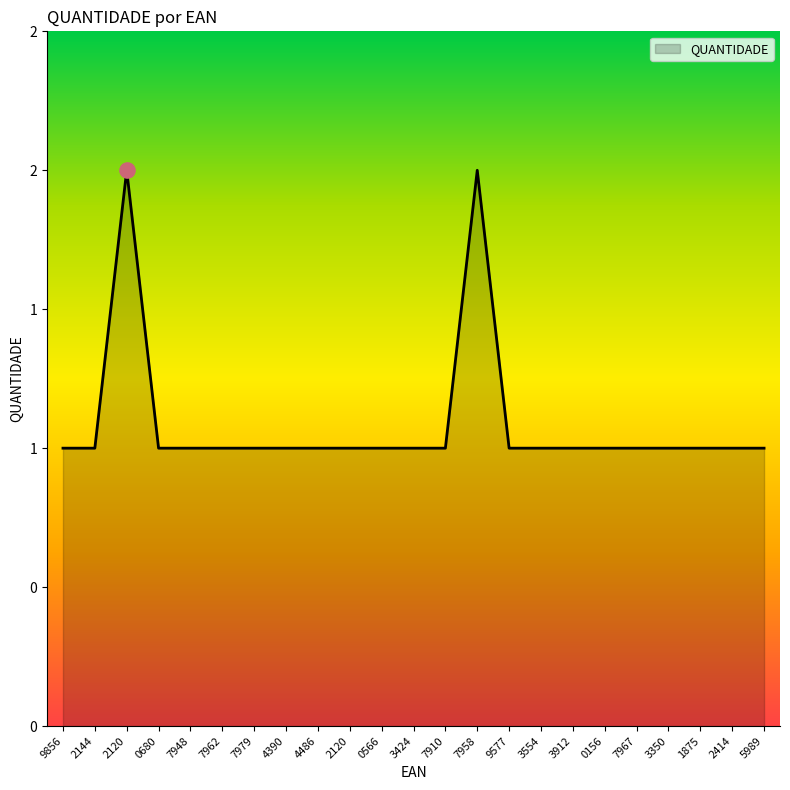

Is this an area chart (filled region under the line)?

Yes